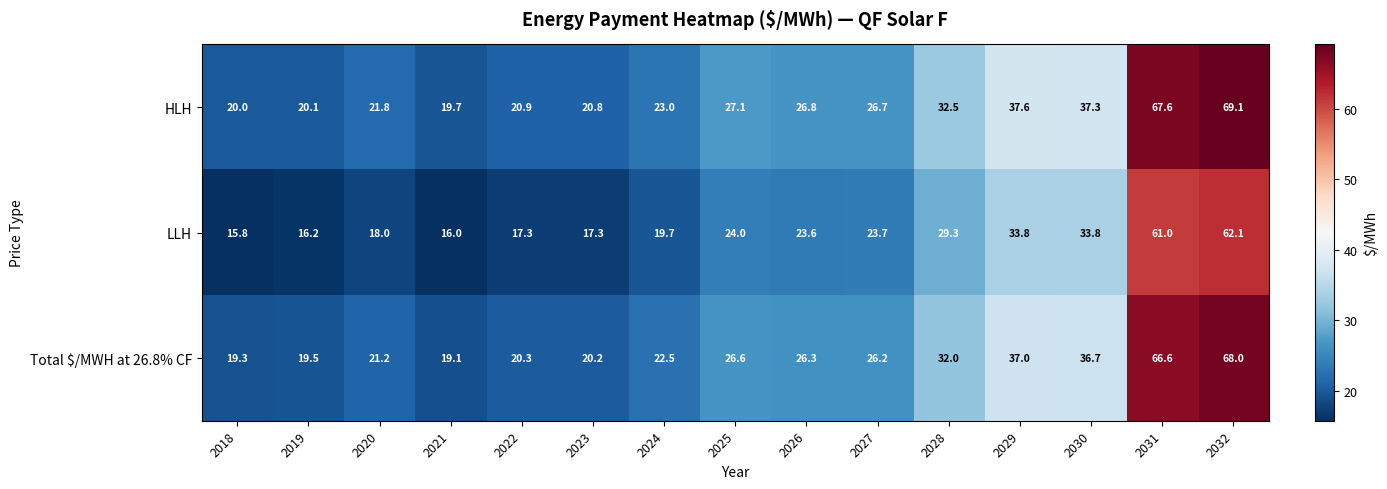

What is the difference between the maximum and minimum values in the Total $/MWH at 26.8% CF series?

48.9